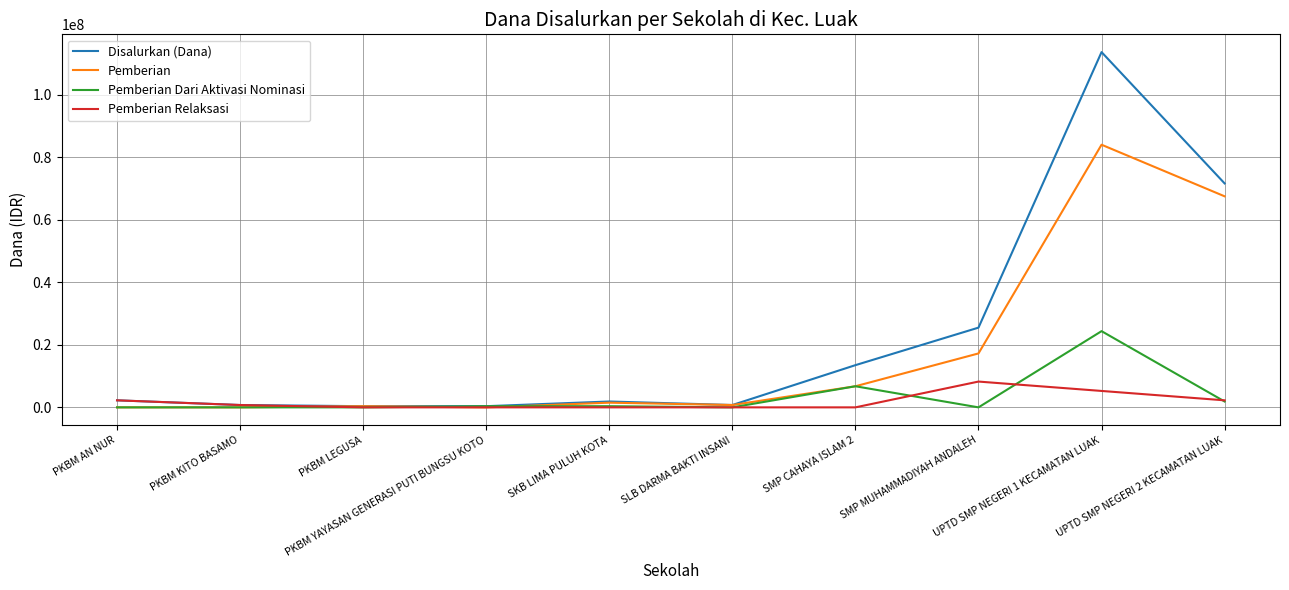

How many series are shown in this chart?

4